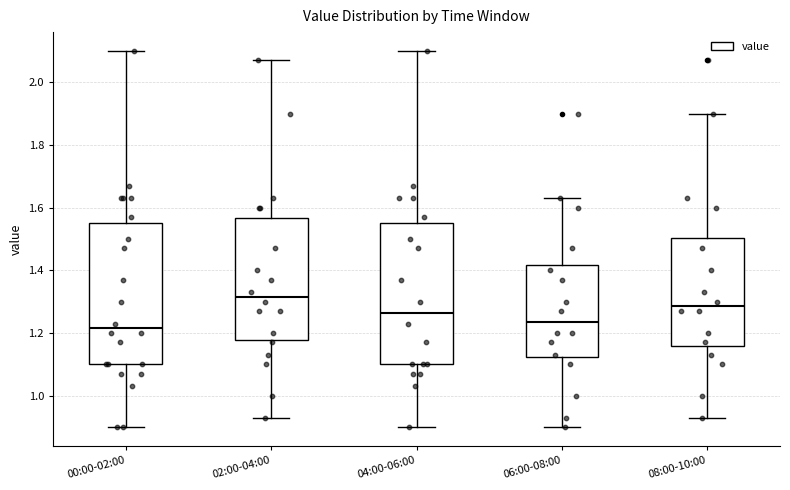

Reading left to right, read every box against the y-axis: the position of its median line, the range the box covers, and the ends of its whiskers. The values are not printed on the chart, so give them approximately, as read against the axis.

00:00-02:00: median 1.22, box 1.10 to 1.56, whiskers 0.90 to 2.10
02:00-04:00: median 1.32, box 1.18 to 1.56, whiskers 0.94 to 2.08
04:00-06:00: median 1.26, box 1.10 to 1.56, whiskers 0.90 to 2.10
06:00-08:00: median 1.24, box 1.12 to 1.42, whiskers 0.90 to 1.64
08:00-10:00: median 1.28, box 1.16 to 1.50, whiskers 0.94 to 1.90